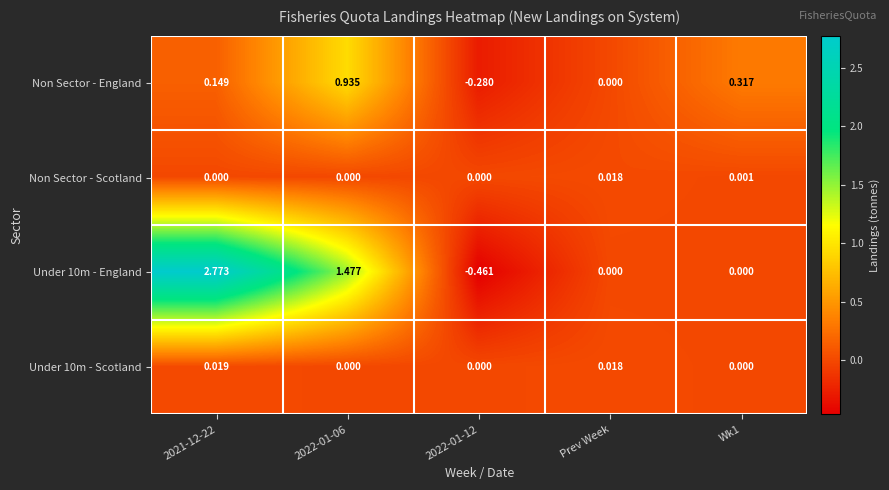

How many data points in Non Sector - England are less than 0?

1